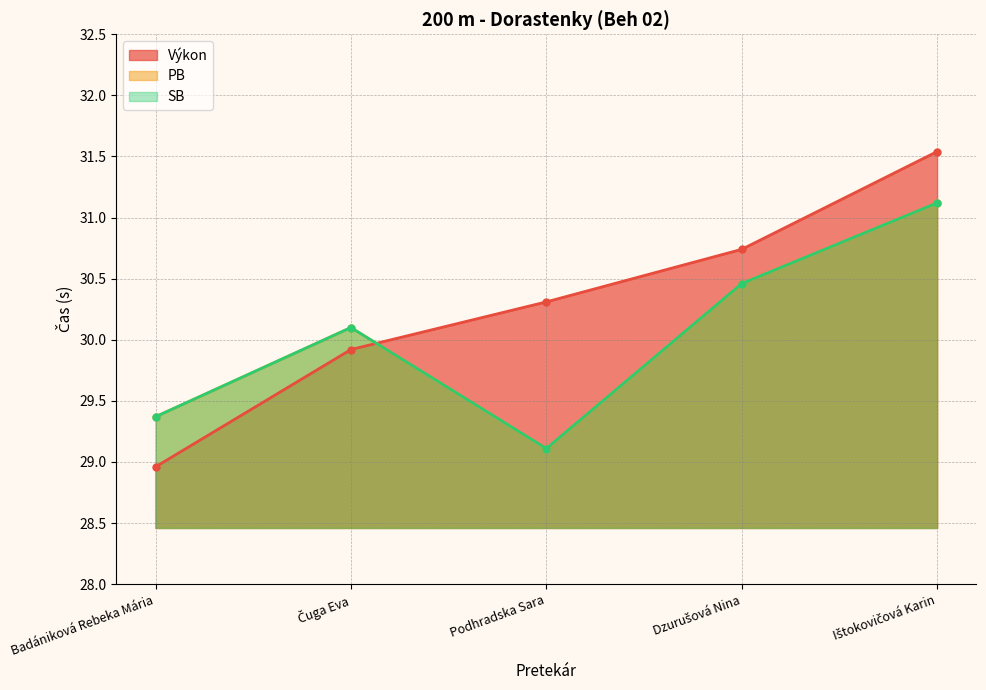

The value of SB at Ištokovičová Karin is 31.1. True or false?

True